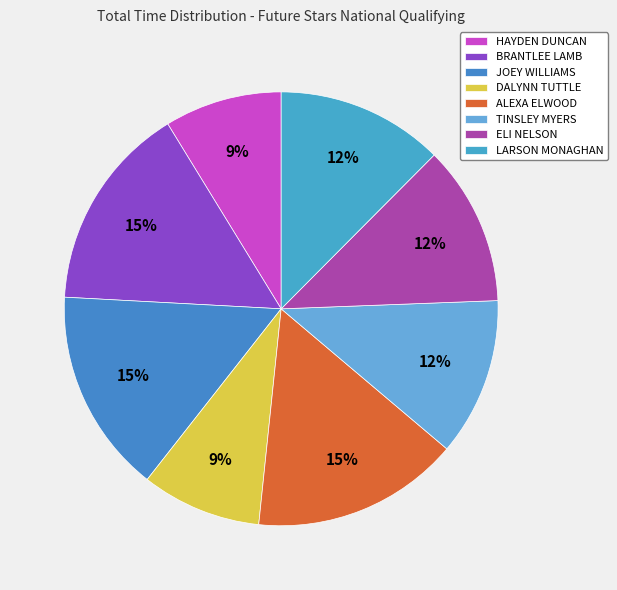

What is the change in value from ALEXA ELWOOD to LARSON MONAGHAN?

-78.8